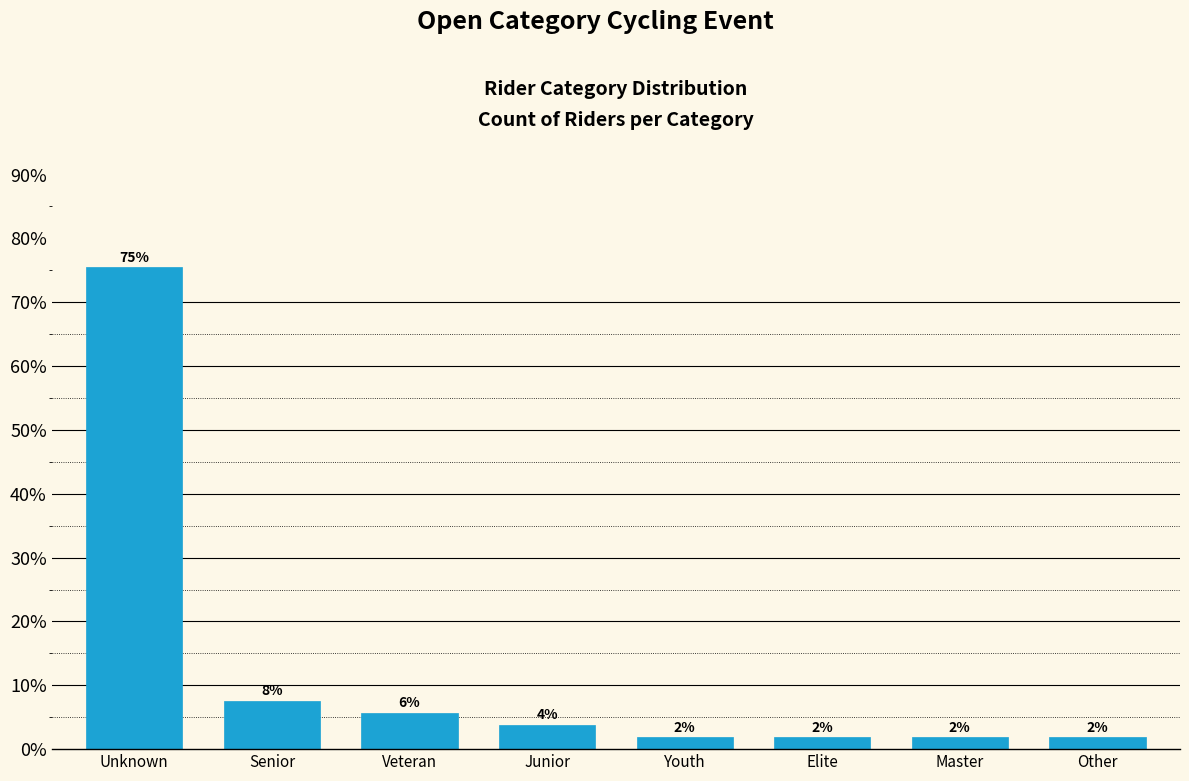

How many bars are there in total?

8